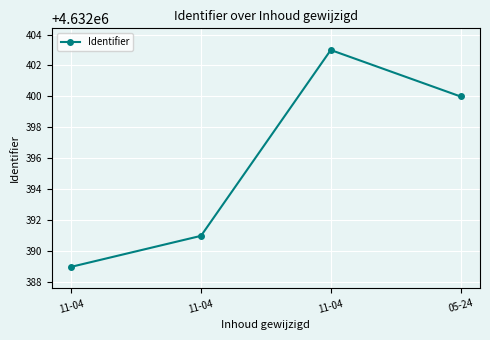

What is the label of the 1st point from the right?

05-24